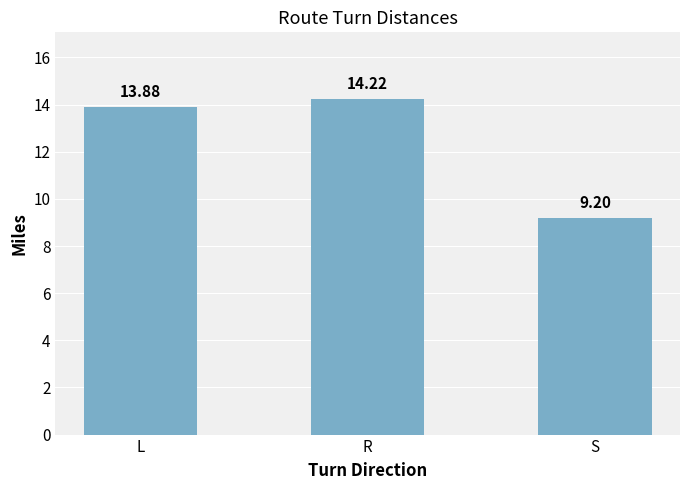

Read the value at L.

13.9